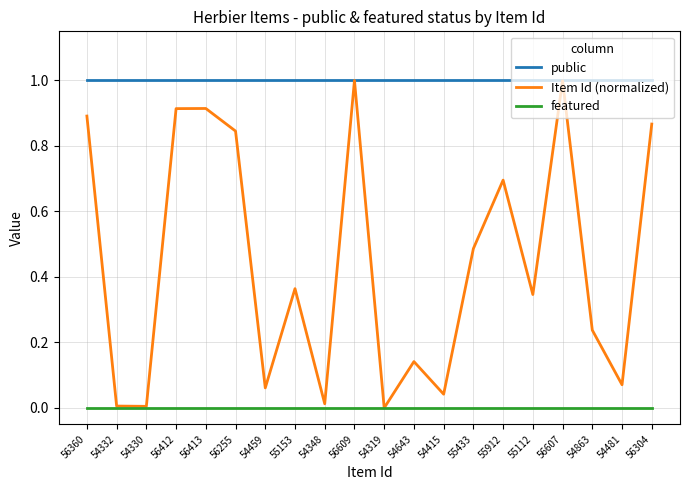

Is this an area chart (filled region under the line)?

No